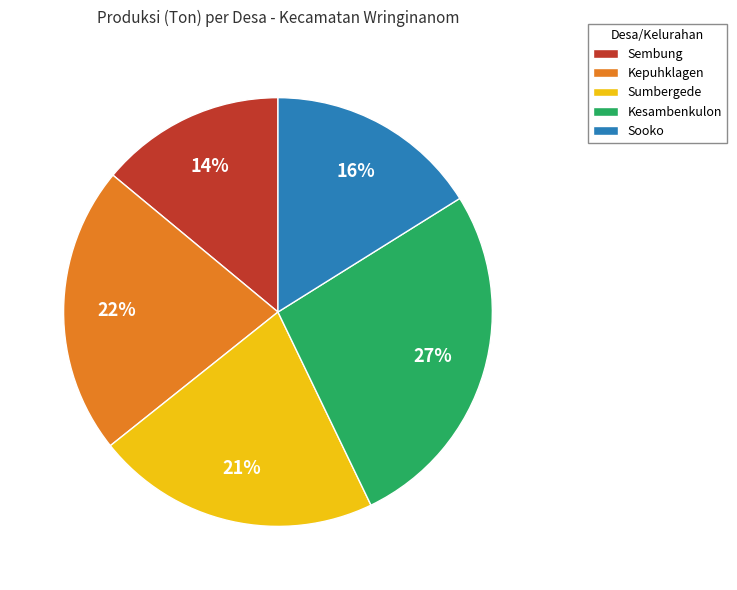

Which category has the biggest portion of the pie?

Kesambenkulon